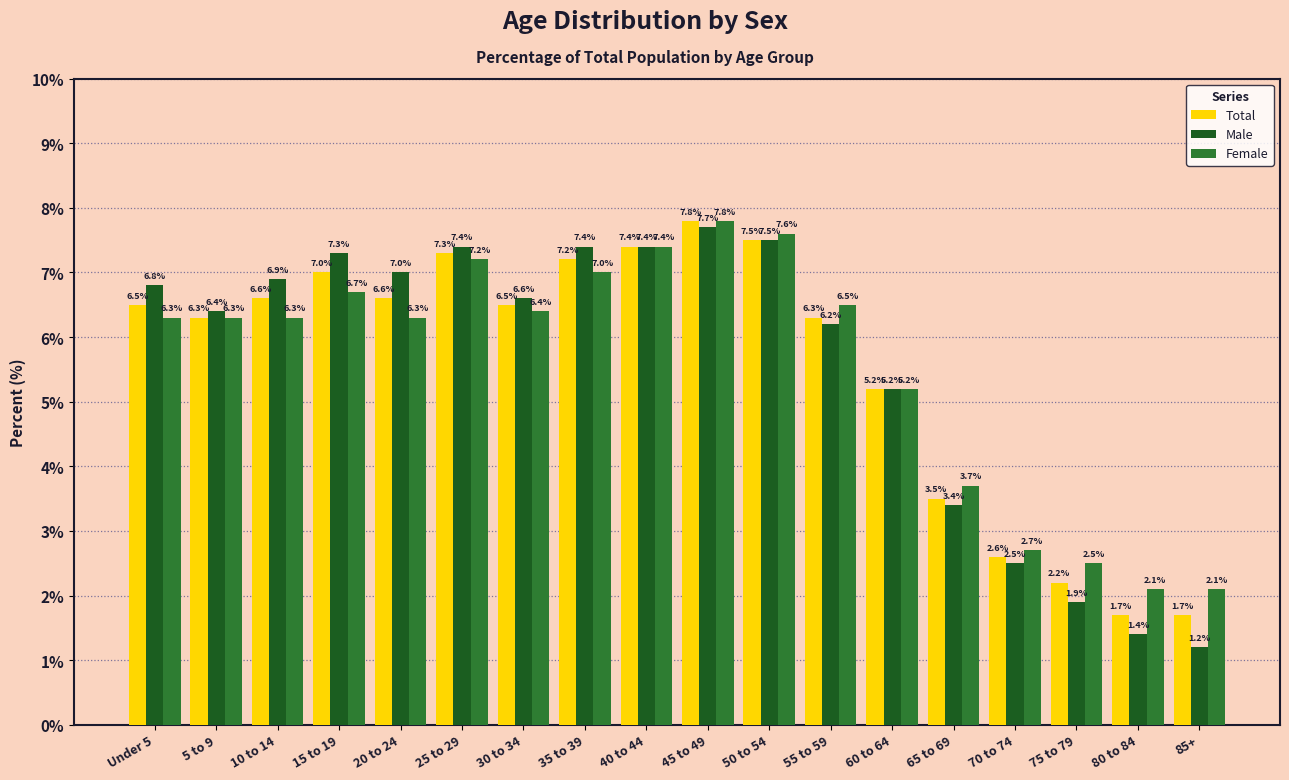

Reading left to right, extract all data points from this chart.

Total: 6.5	6.3	6.6	7.0	6.6	7.3	6.5	7.2	7.4	7.8	7.5	6.3	5.2	3.5	2.6	2.2	1.7	1.7
Male: 6.8	6.4	6.9	7.3	7.0	7.4	6.6	7.4	7.4	7.7	7.5	6.2	5.2	3.4	2.5	1.9	1.4	1.2
Female: 6.3	6.3	6.3	6.7	6.3	7.2	6.4	7.0	7.4	7.8	7.6	6.5	5.2	3.7	2.7	2.5	2.1	2.1